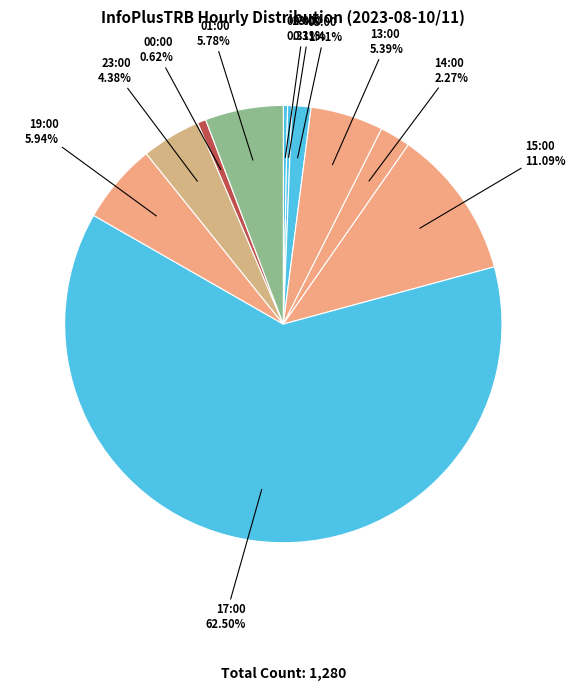

Which category has the smallest portion of the pie?

02:00